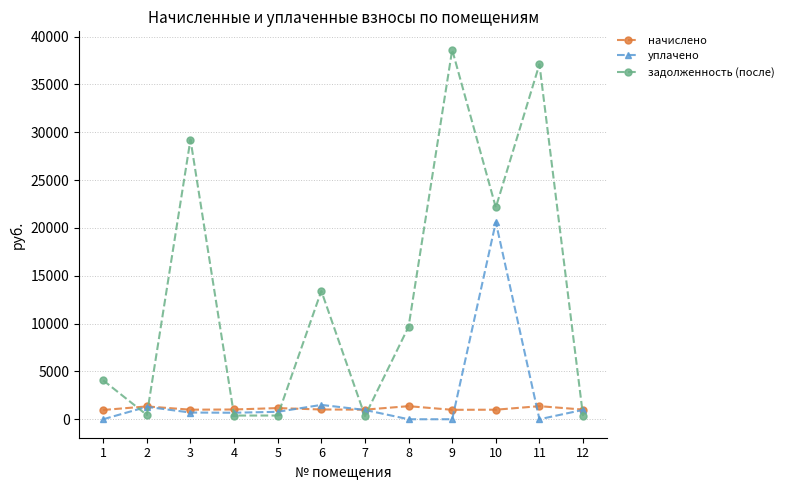

Is this an area chart (filled region under the line)?

No